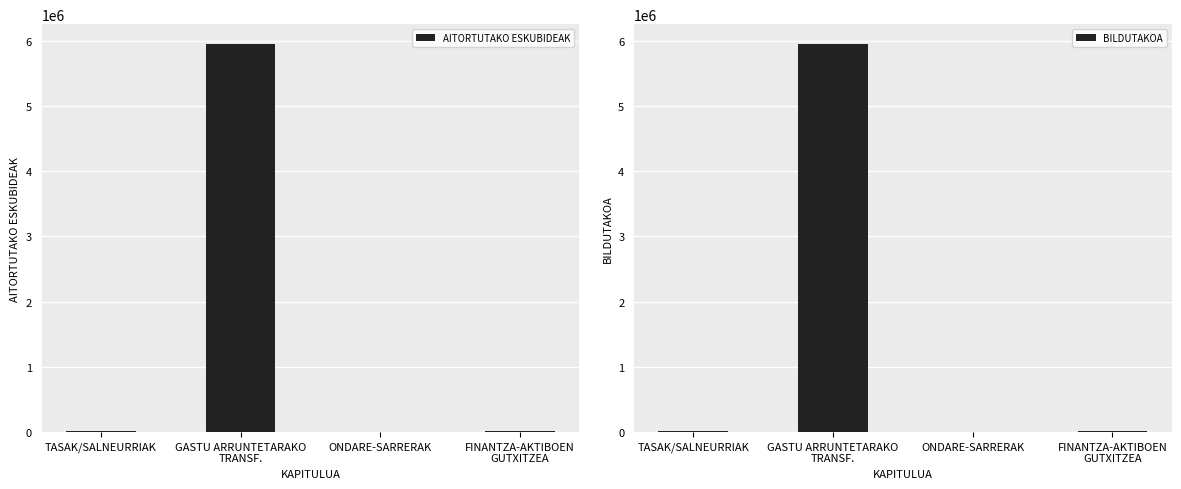

At which label does AITORTUTAKO ESKUBIDEAK first exceed 22501?

GASTU ARRUNTETARAKO
TRANSF.